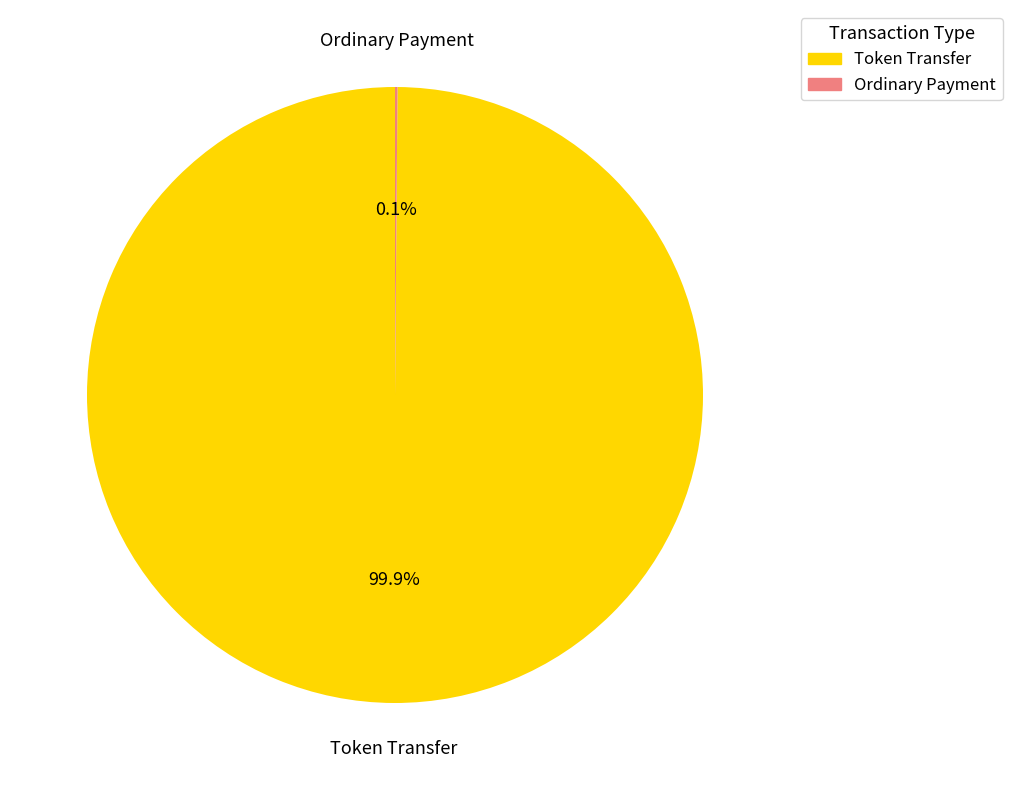

What is the largest slice in the pie chart?

Token Transfer